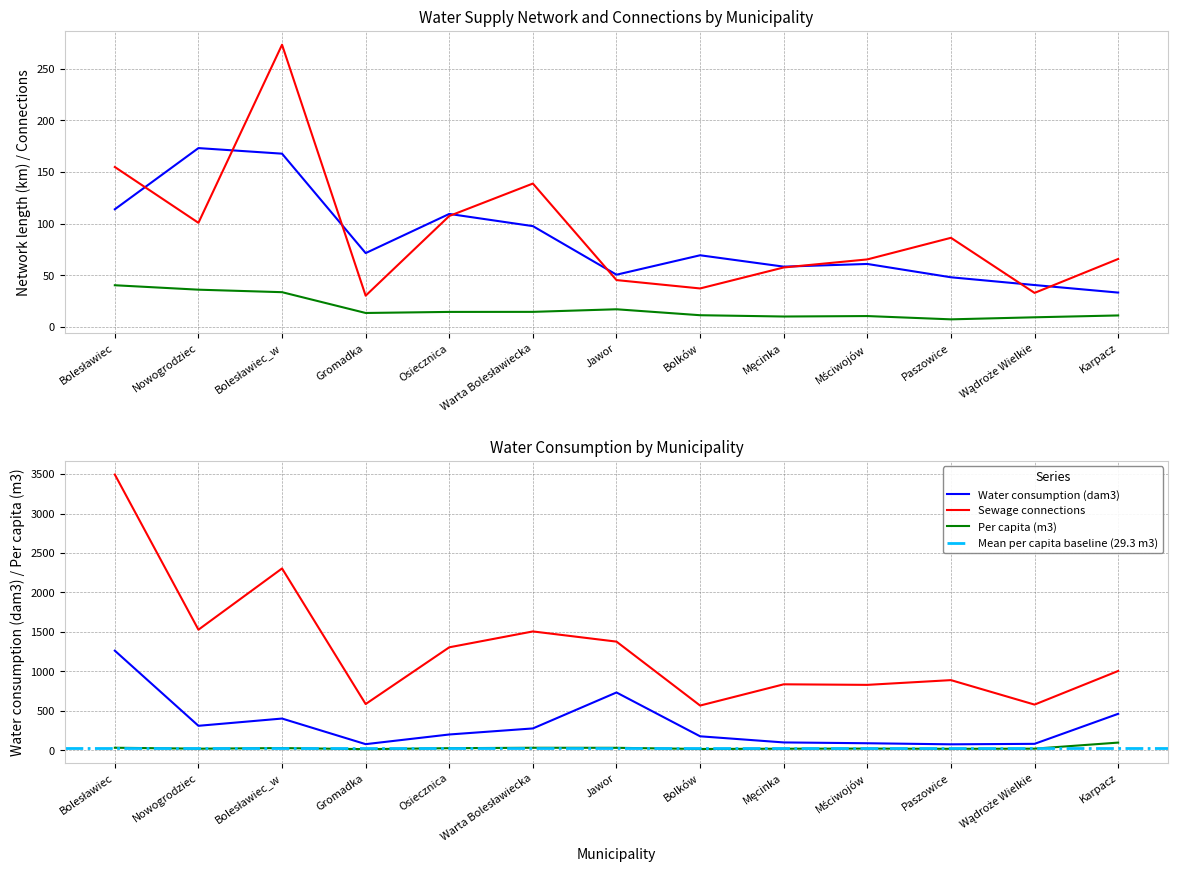

The value of Sewage network (km) at Warta Bolesławiecka is 200.2. True or false?

False